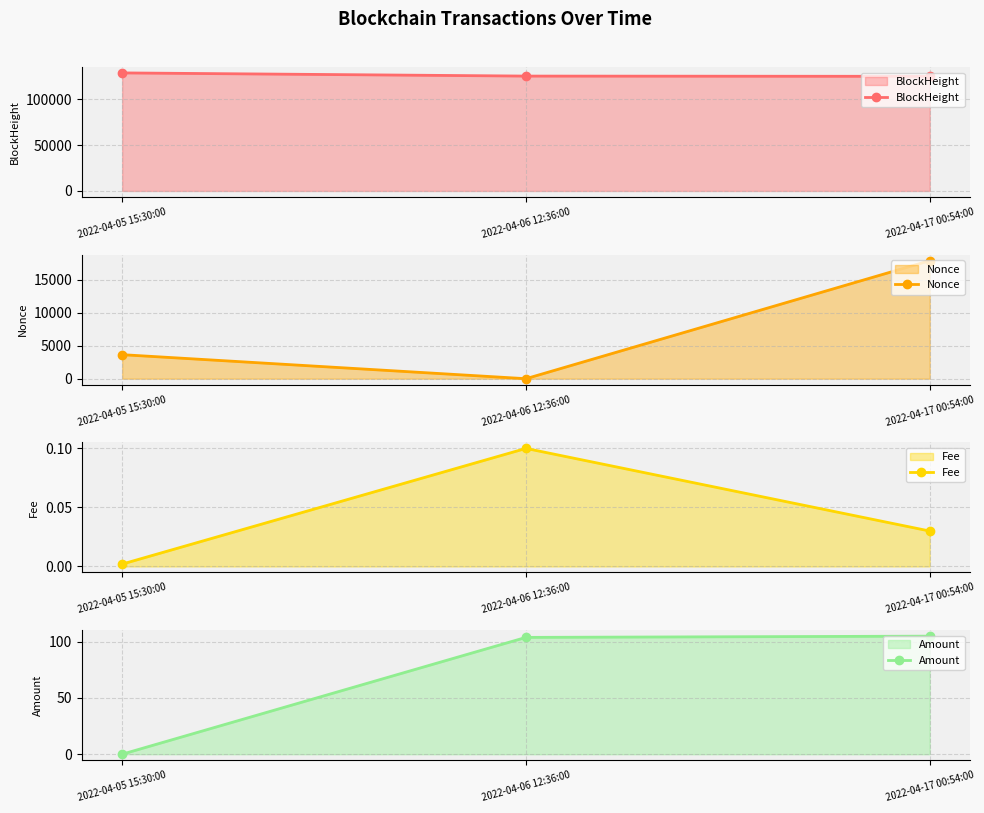

Count the Nonce values in the range 0 to 17935.

3